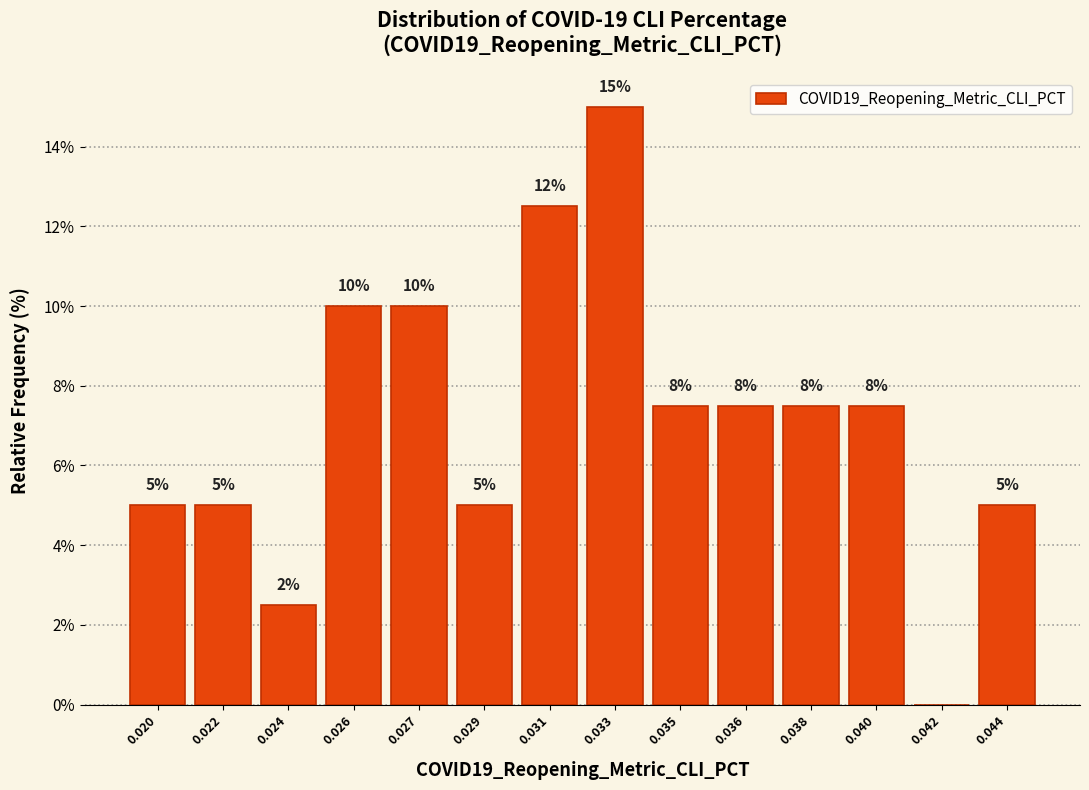

Is it true that the value at 0.022 is 5.0?

True